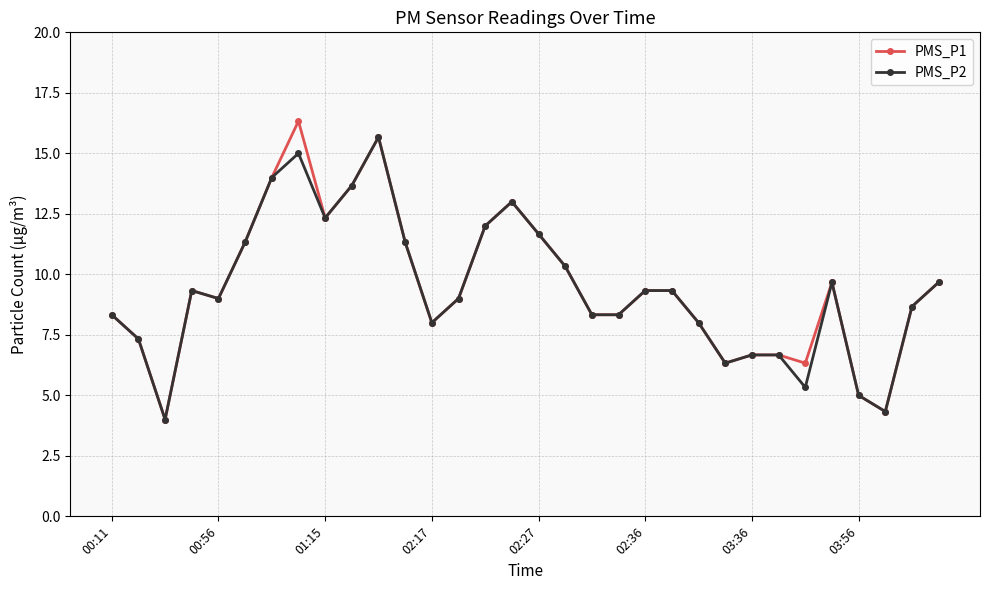

Which series has the widest spread of values?

PMS_P1